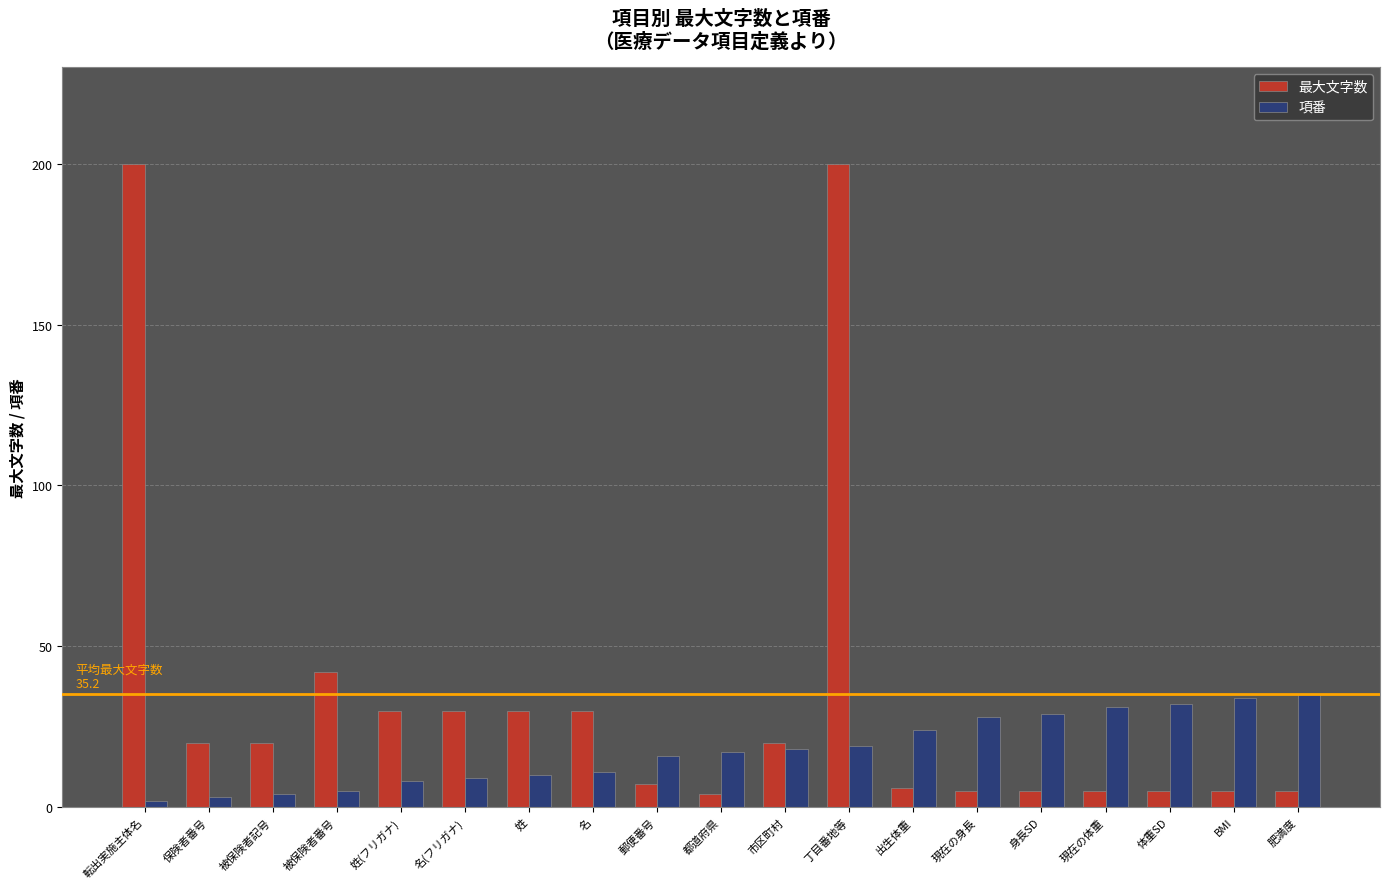

Does the chart contain stacked bars?

No